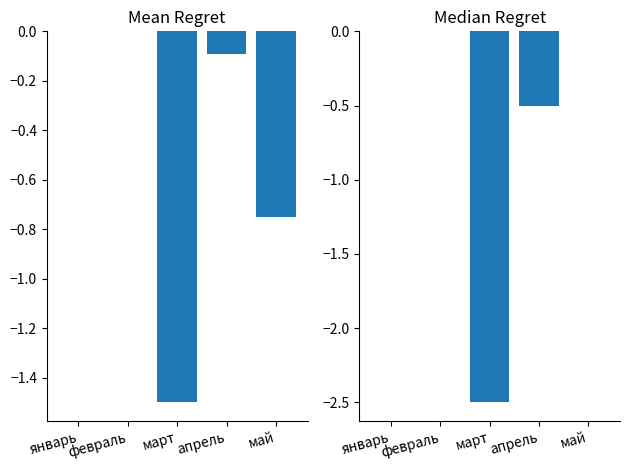

The Median Regret series shows -2.5 at март. True or false?

True